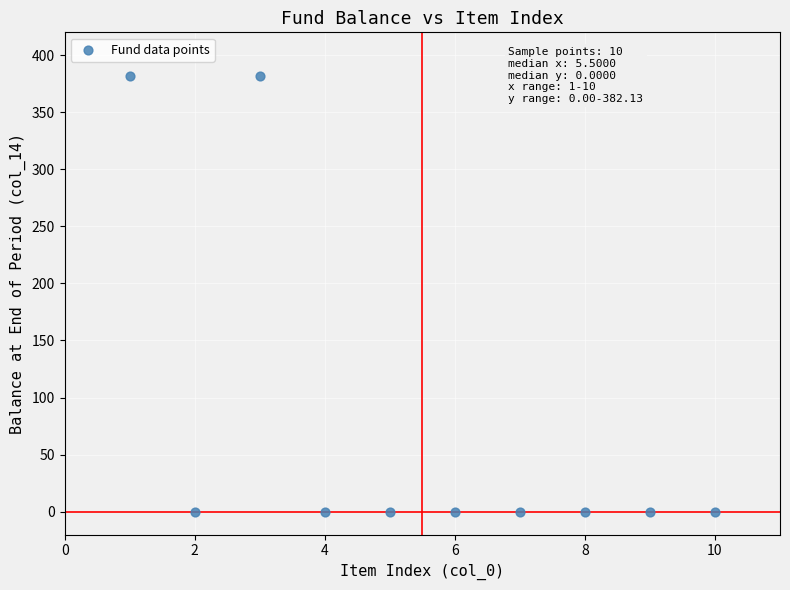

What is the range of Y values (max minus min)?

382.1